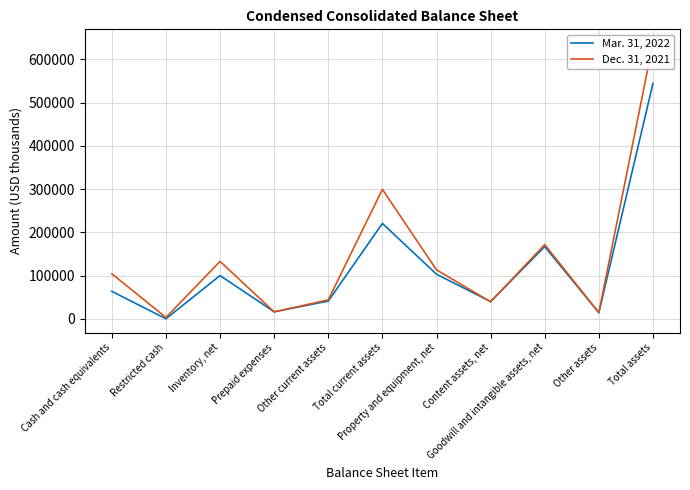

What is the label of the 1st point from the right?

Total assets